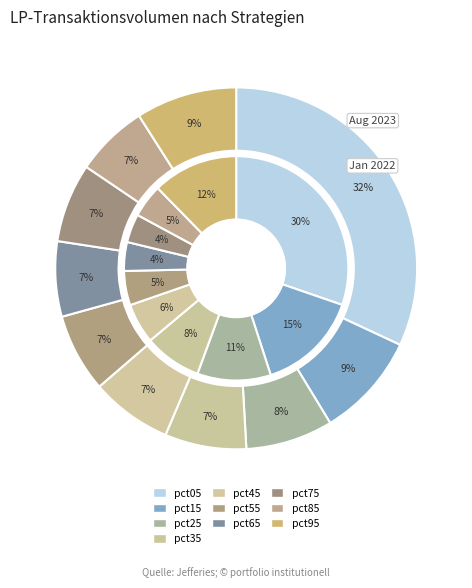

True or false: 2 accounts for 8% of the total.

True